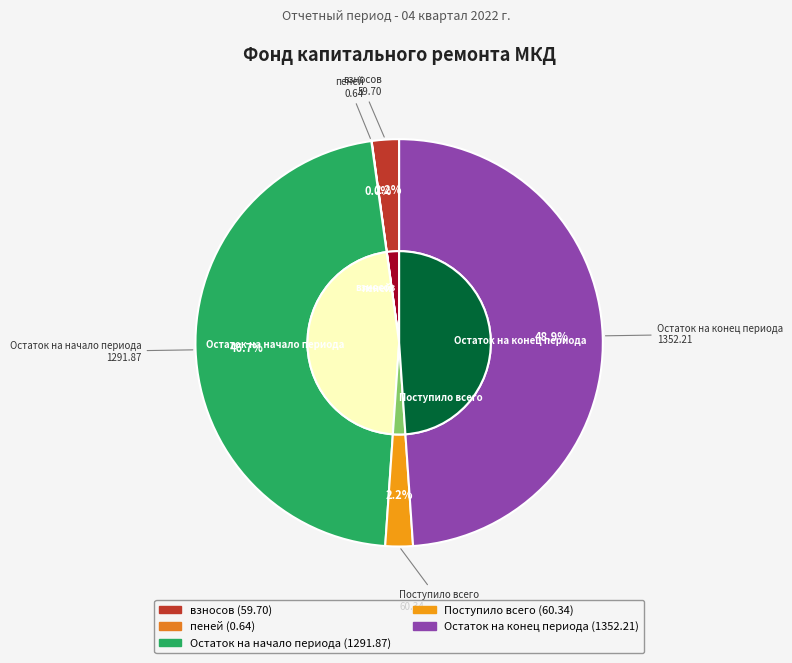

Is there any slice that represents more than half of the pie?

No